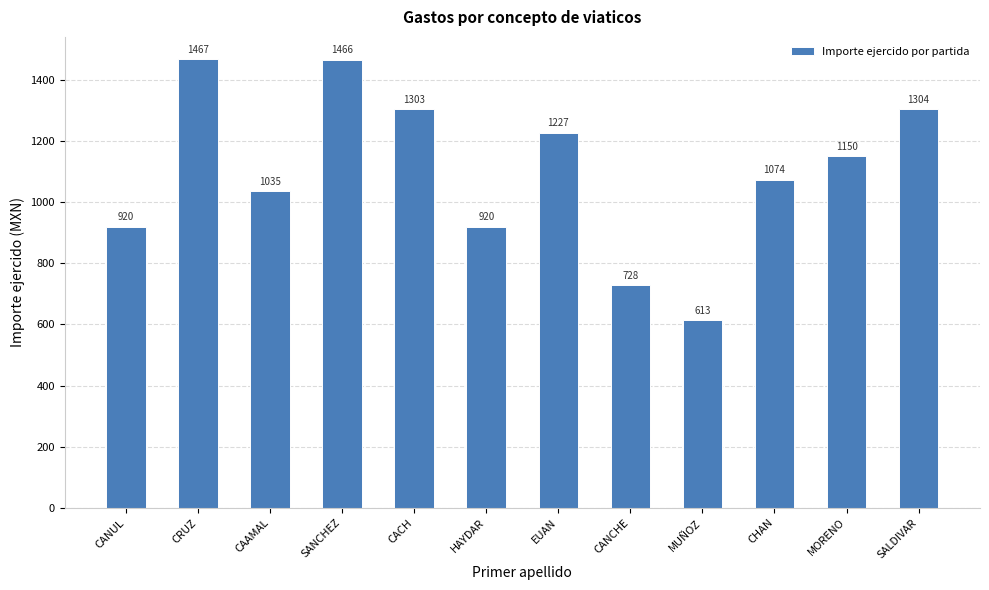

How many bars are there in total?

12